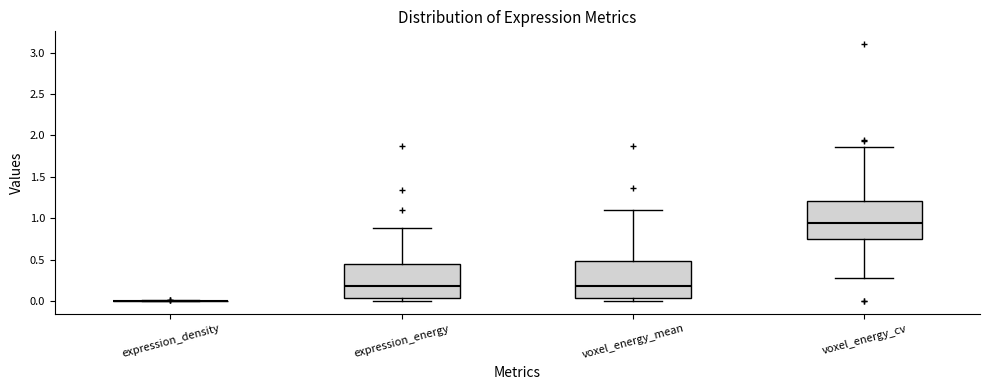

Reading left to right, read every box against the y-axis: the position of its median line, the range the box covers, and the ends of its whiskers. The values are not printed on the chart, so give them approximately, as read against the axis.

expression_density: box collapsed to a line at 0.00, whiskers 0.00 to 0.00
expression_energy: median 0.20, box 0.05 to 0.45, whiskers 0.00 to 0.90
voxel_energy_mean: median 0.20, box 0.05 to 0.50, whiskers 0.00 to 1.10
voxel_energy_cv: median 0.95, box 0.75 to 1.20, whiskers 0.30 to 1.85